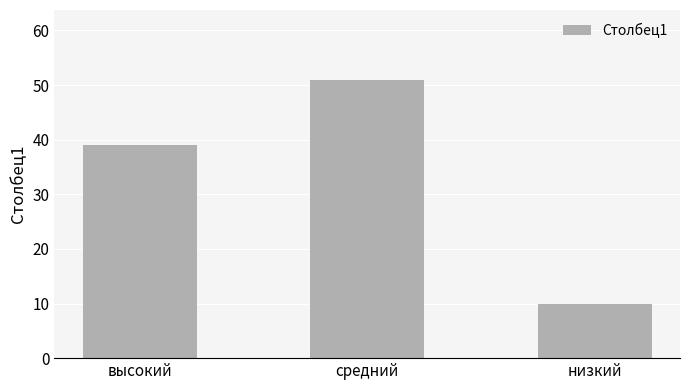

Count the number of categories in the chart.

3